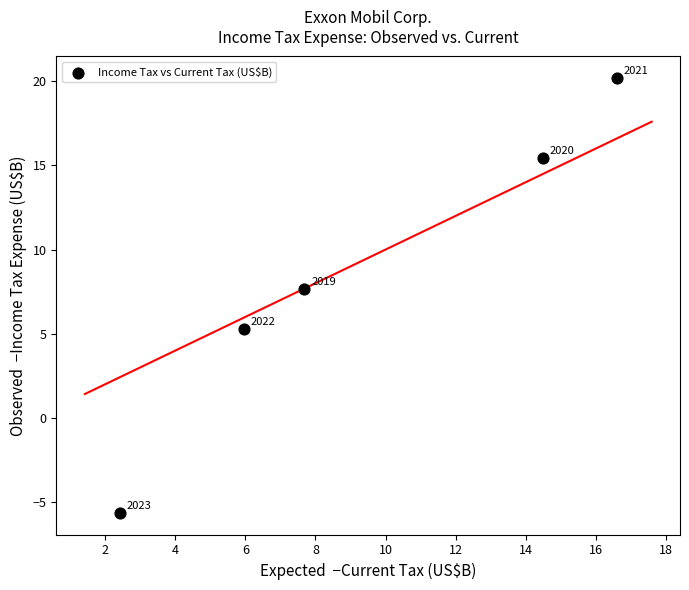

What is the average Y value?

8.6